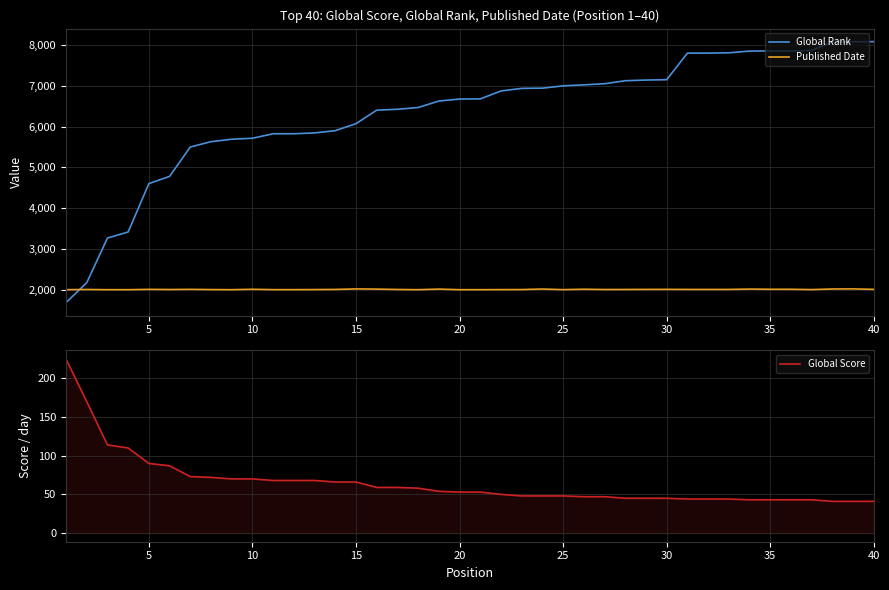

Which series ends up on top after the final intersection of Global Rank and Published Date?

Global Rank